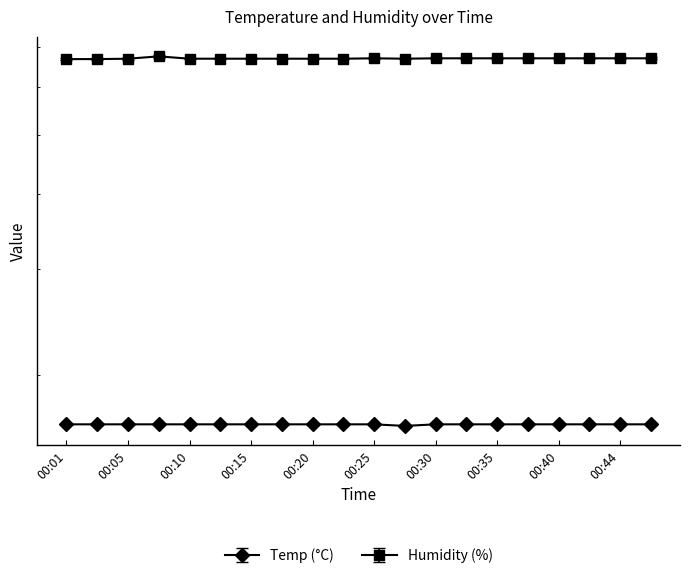

True or false: Humidity has more than 1 interior local peaks.

True